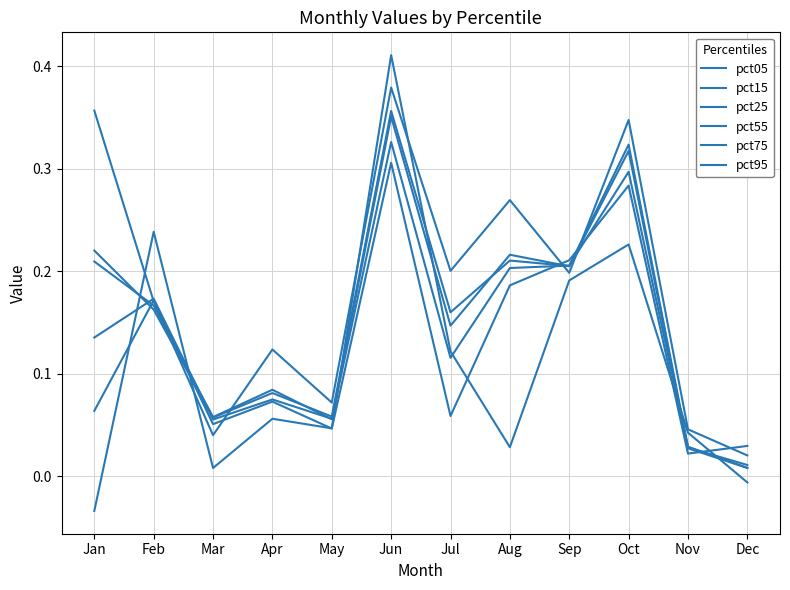

What is the difference between the pct55 values at Sep and Dec?

0.2